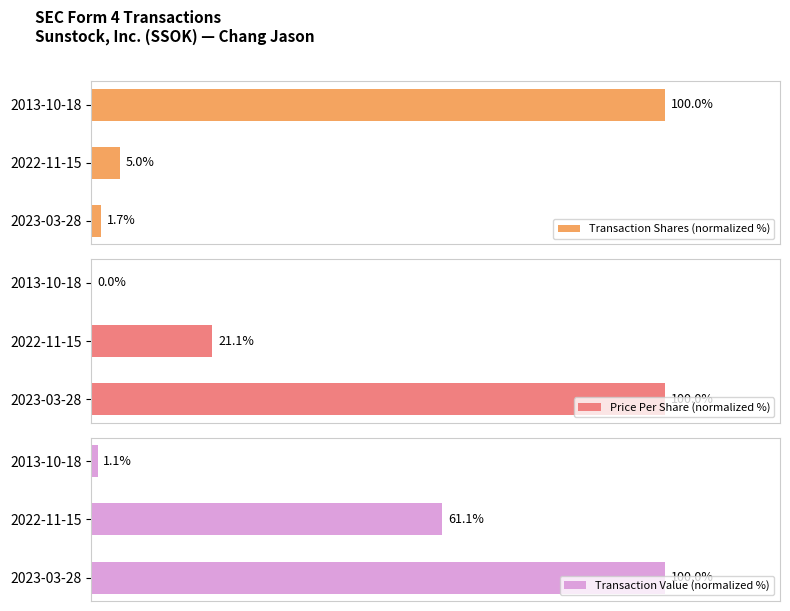

Reading left to right, extract all data points from this chart.

Transaction Shares (normalized %): 1.7	5.0	100.0
Price Per Share (normalized %): 100.0	21.1	0.0
Transaction Value (normalized %): 100.0	61.1	1.1